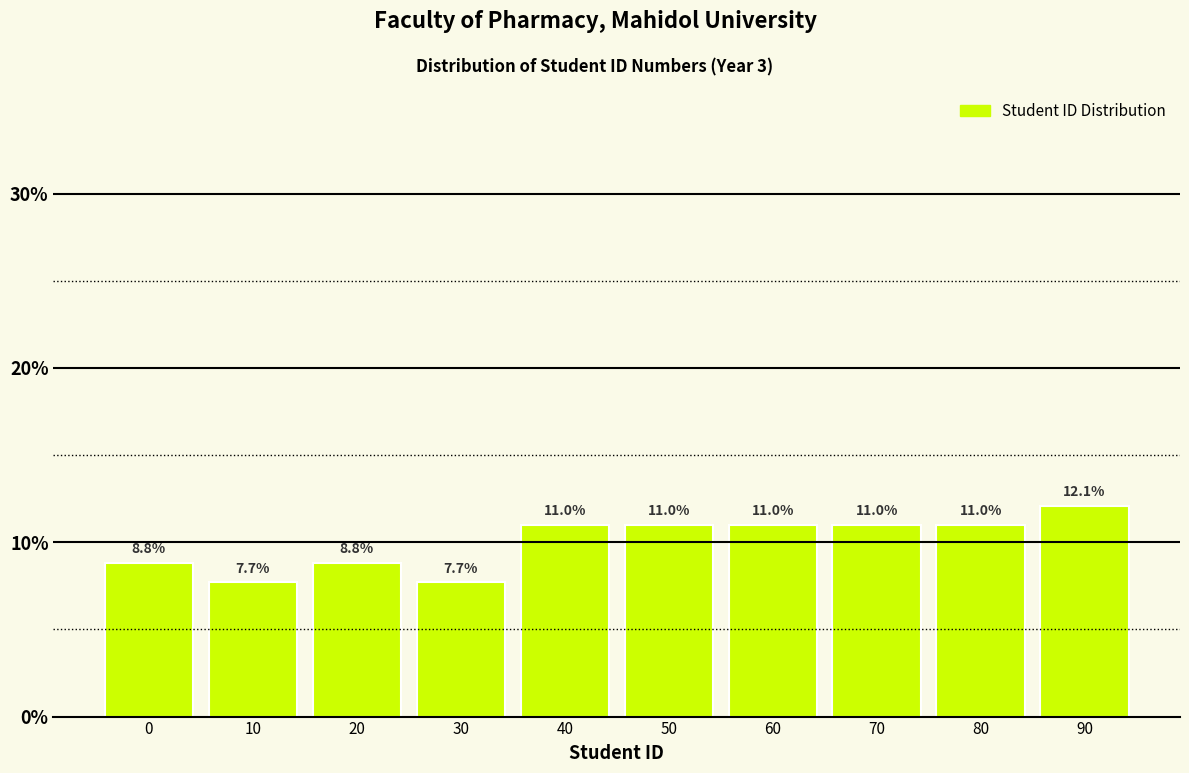

Reading right to left, extract all data points from this chart.

12.1	11.0	11.0	11.0	11.0	11.0	7.7	8.8	7.7	8.8